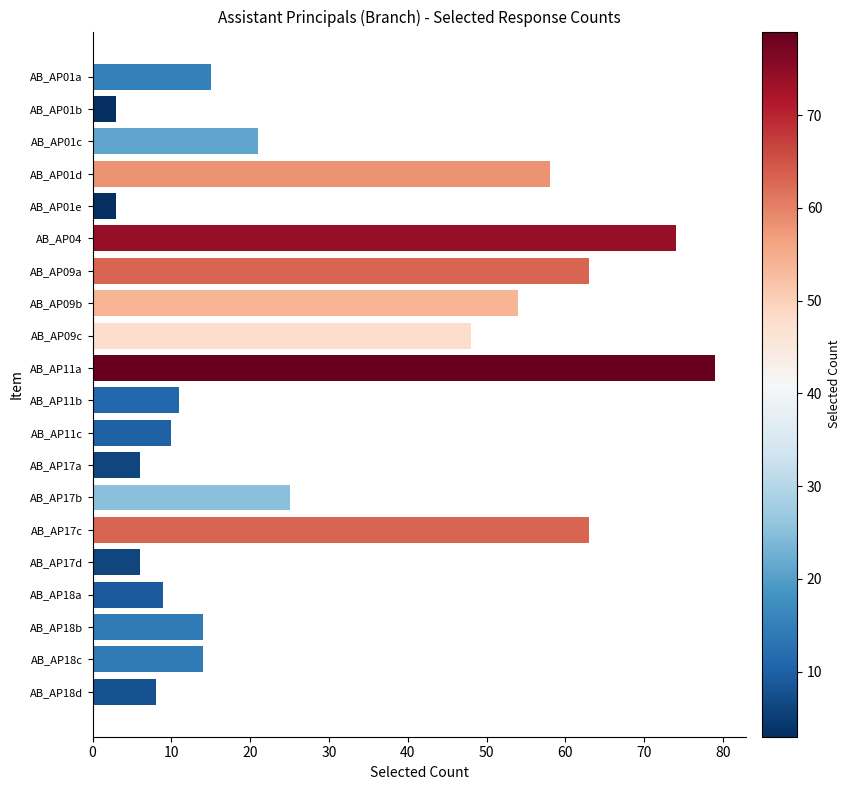

What is the value of the 16th bar from the top?

6